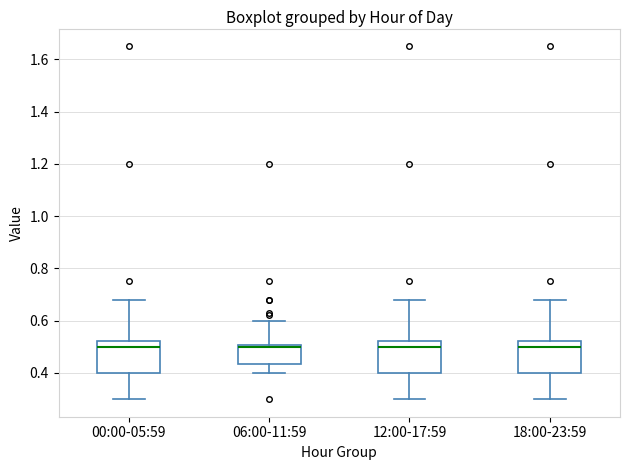

Where does the upper whisker of the box for 12:00-17:59 end on the y-axis? The values are not printed on the chart, so give them approximately, as read against the axis.

0.68